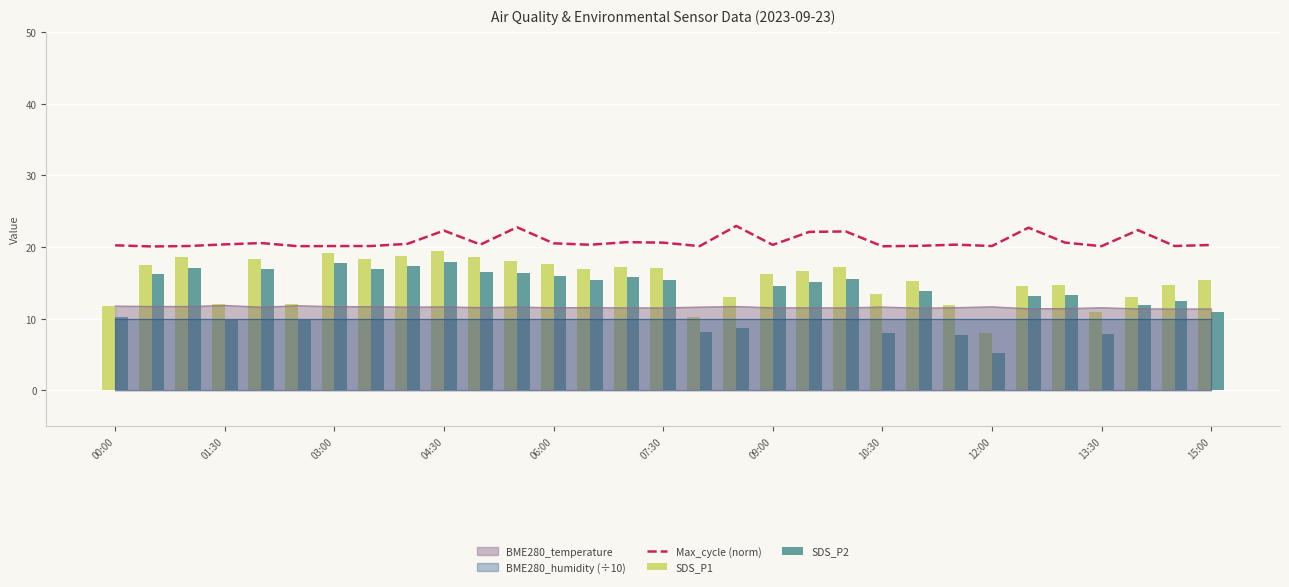

What is the average value of the Max_cycle (norm) series?

20.8